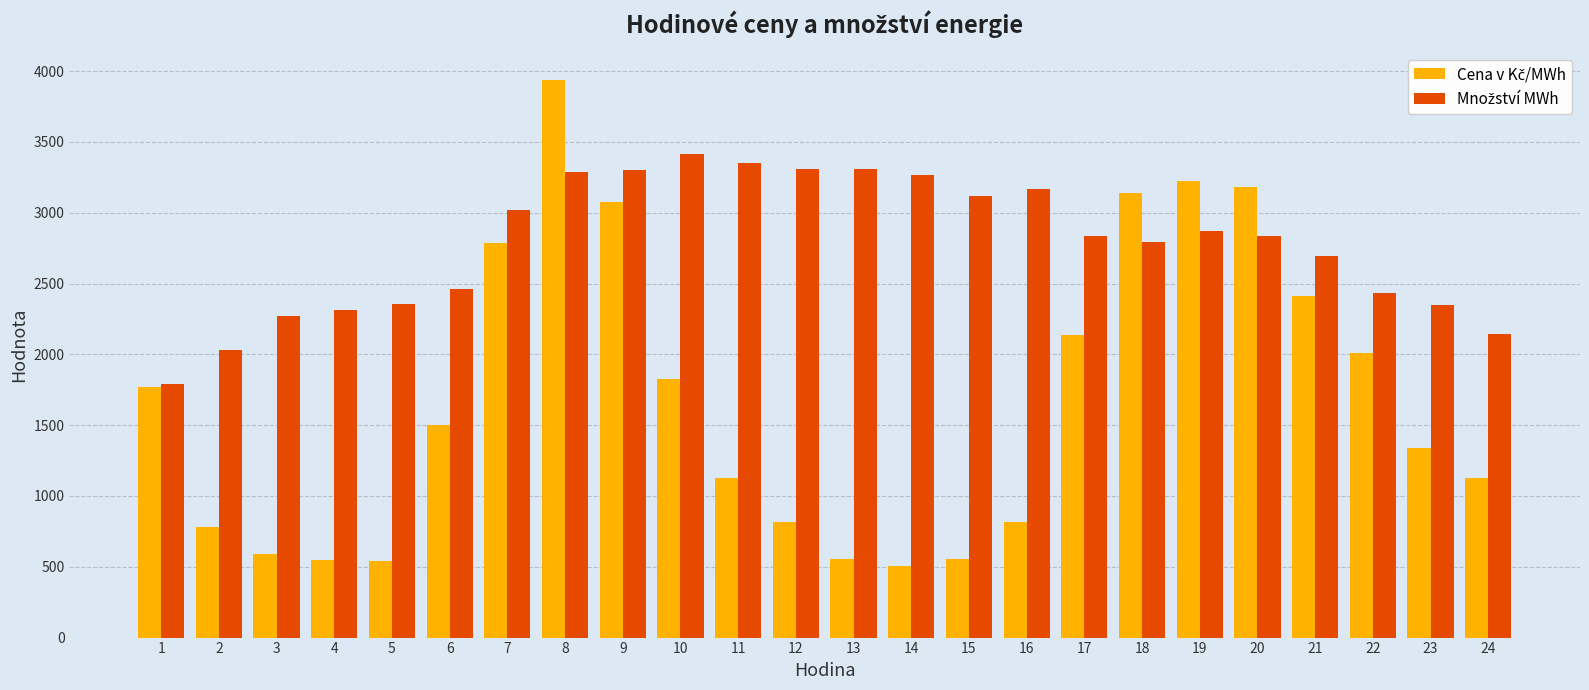

What is the spread (max minus min) of values at 6?

956.4